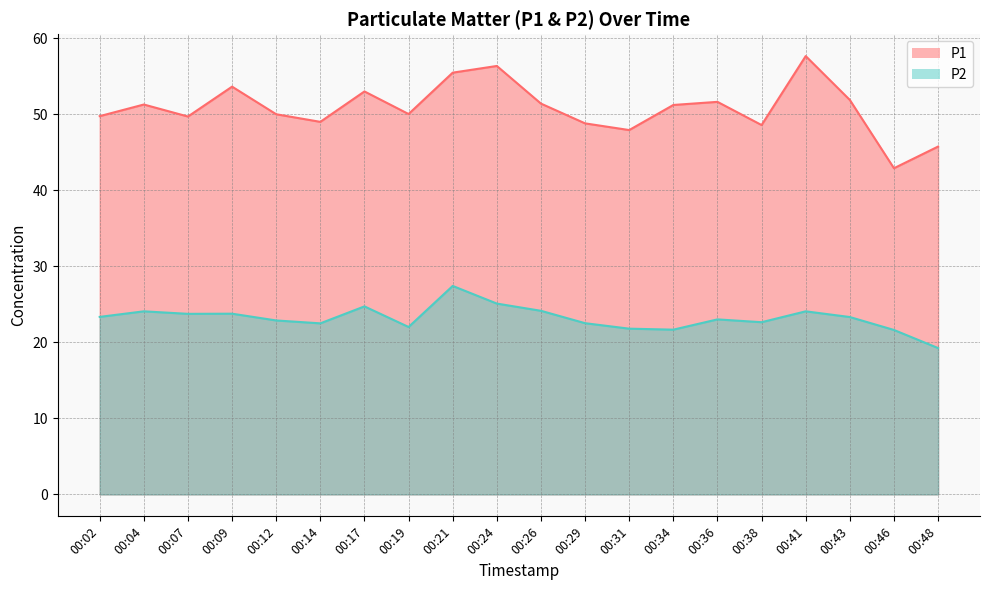

Which has a higher value, 00:09 or 00:46?

00:09